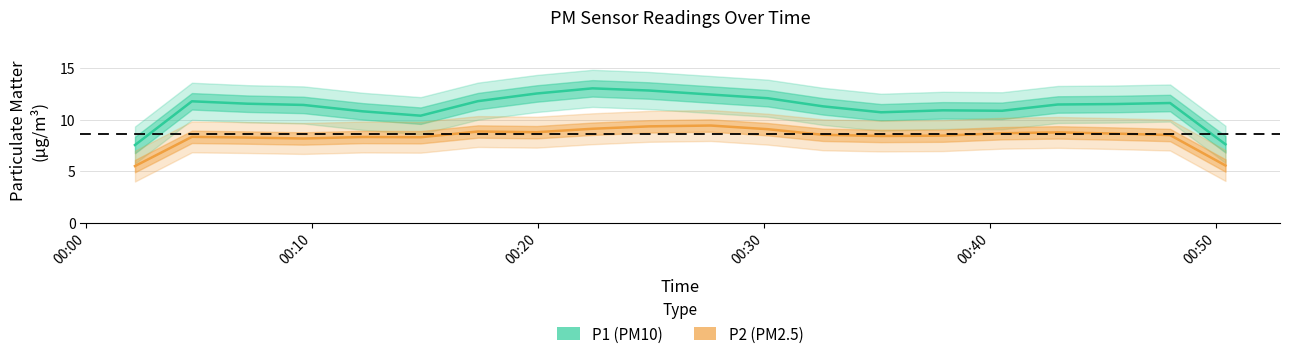

True or false: P1 and P2 cross at least once.

False